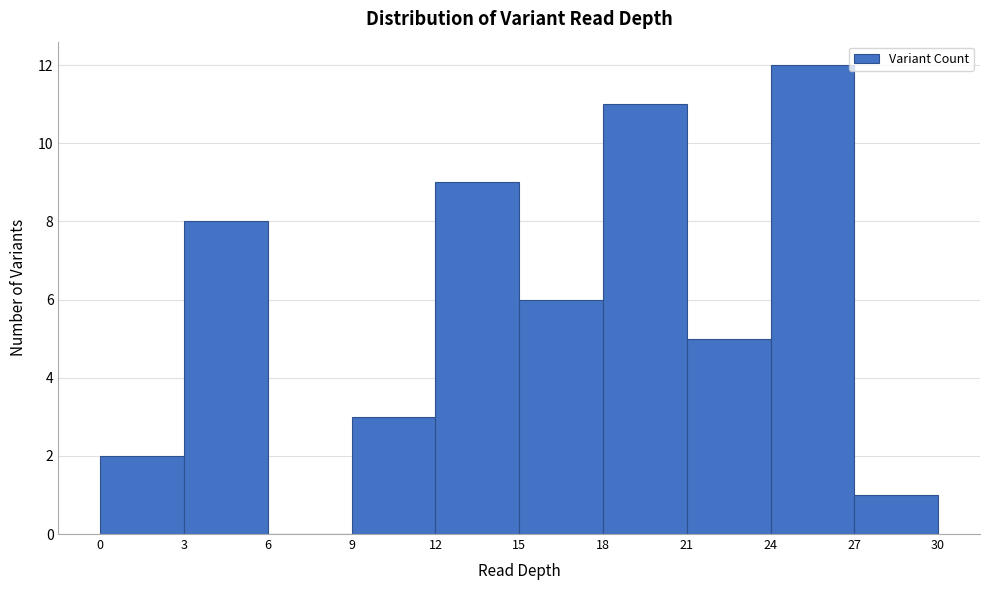

How tall is the bar that spans 9 to 12 on the x-axis? The values are not printed on the chart, so give them approximately, as read against the axis.

3